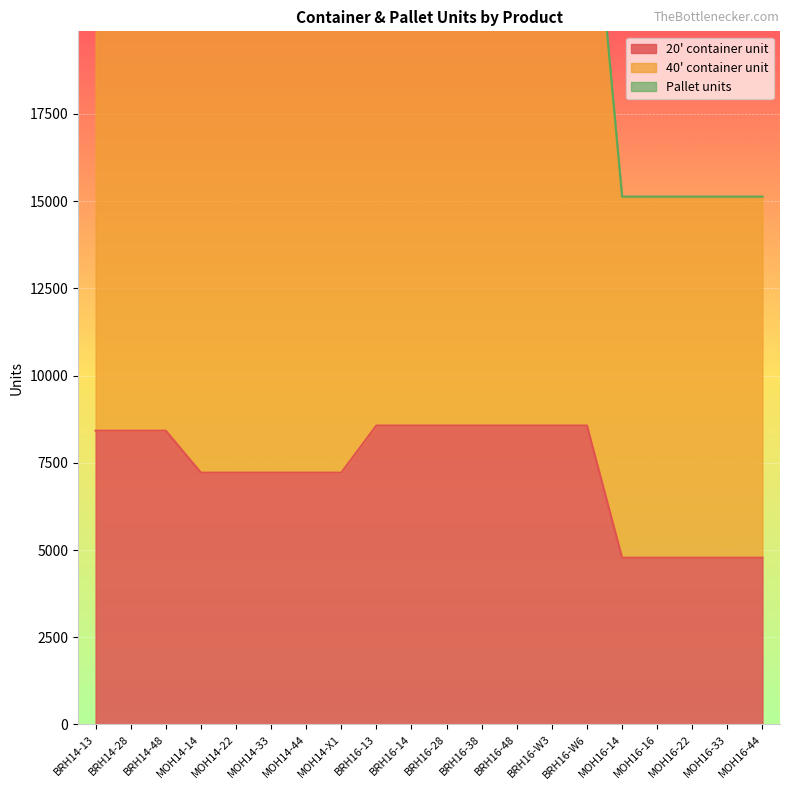

True or false: 40' container unit and 20' container unit cross at least once.

False